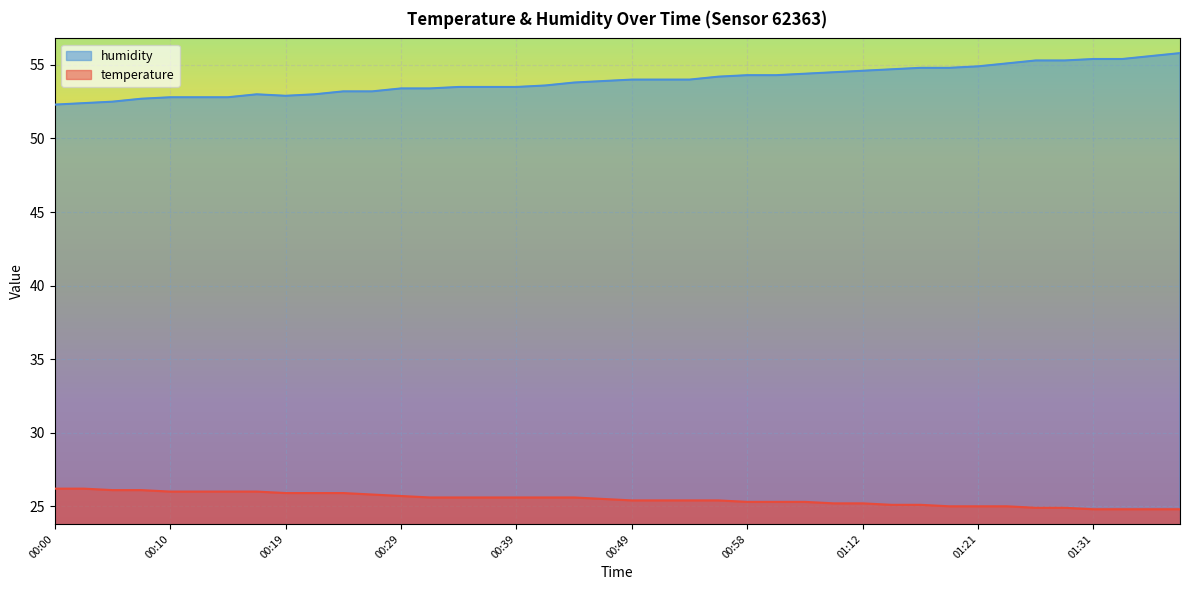

How many categories are shown in the chart?

40